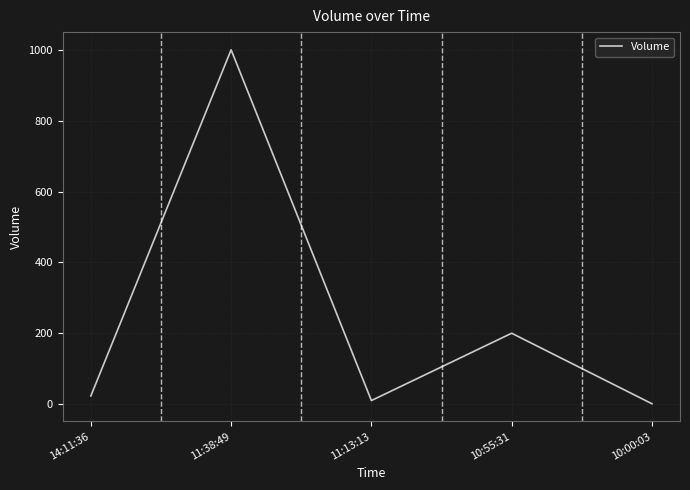

What position from the right is 10:55:31?

2